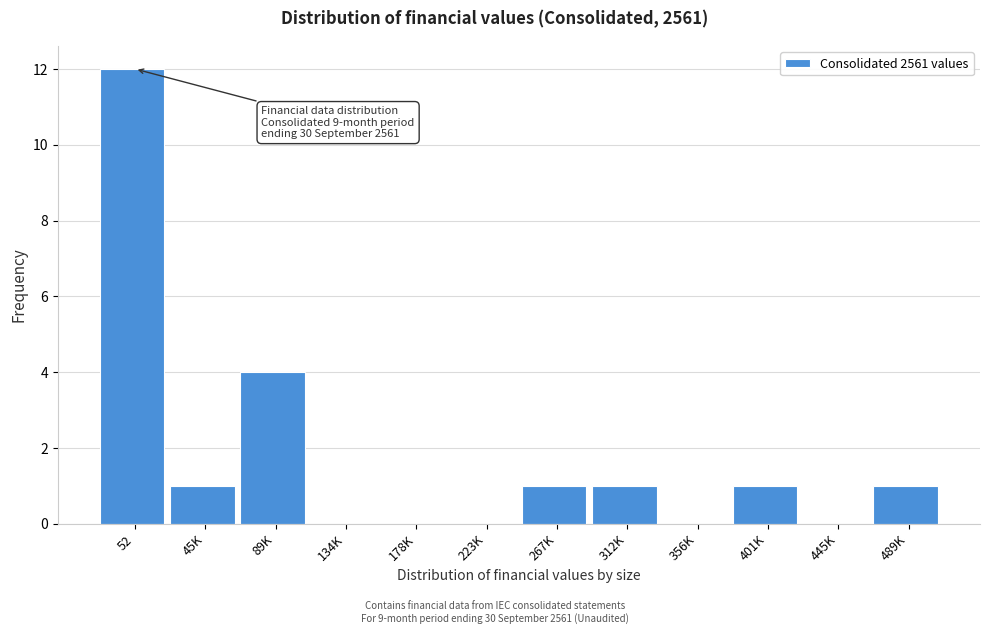

Reading left to right, what are all the values shown in this chart?

52=12	45K=1	89K=4	134K=0	178K=0	223K=0	267K=1	312K=1	356K=0	401K=1	445K=0	489K=1